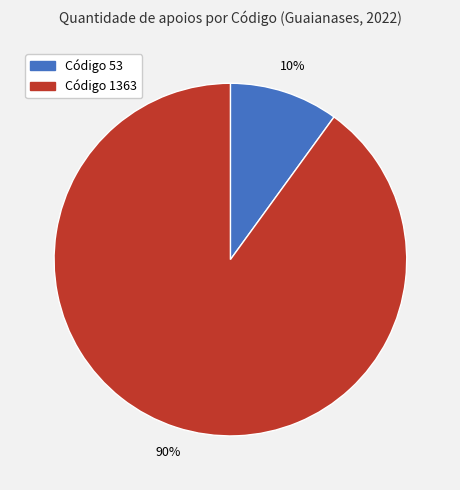

Is there any slice that represents more than half of the pie?

Yes